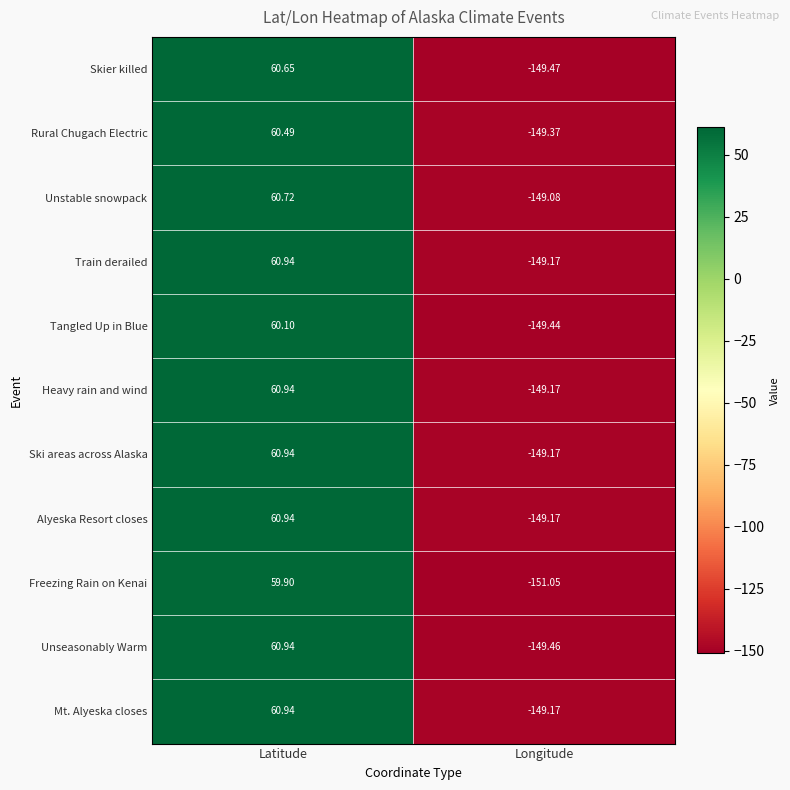

Where is Mt. Alyeska closes nearest to the value -44?

Latitude